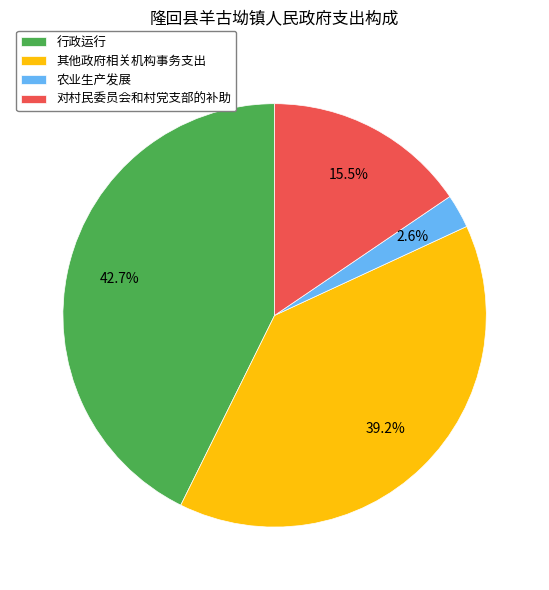

Approximately how many times larger is the value at 行政运行 compared to 其他政府相关机构事务支出?

1.1